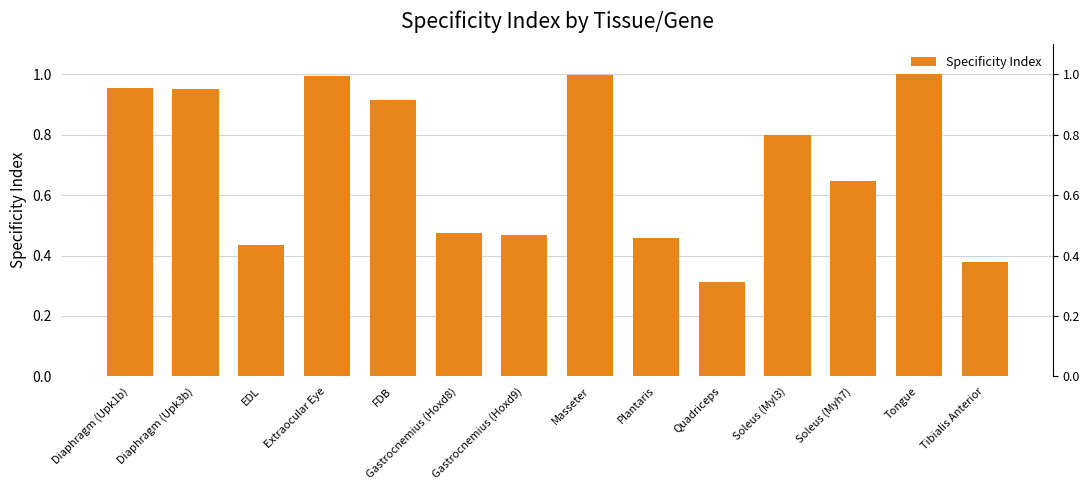

Is it true that the value at Diaphragm (Upk3b) is 1.0?

True